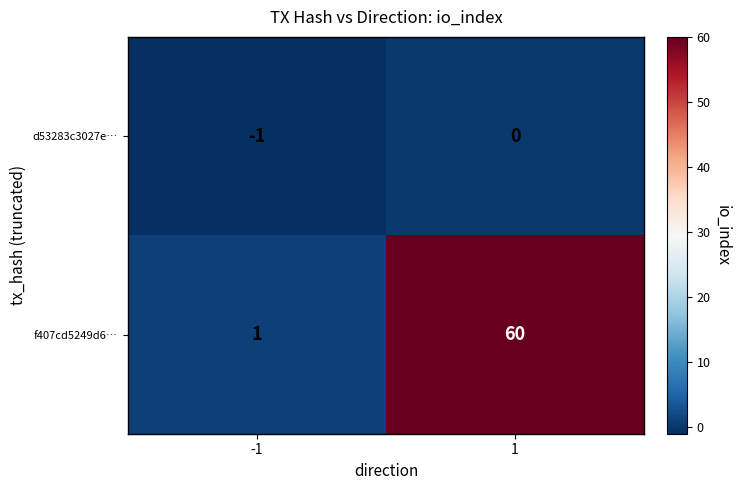

Which series changed the most between -1 and 1?

f407cd5249d6…